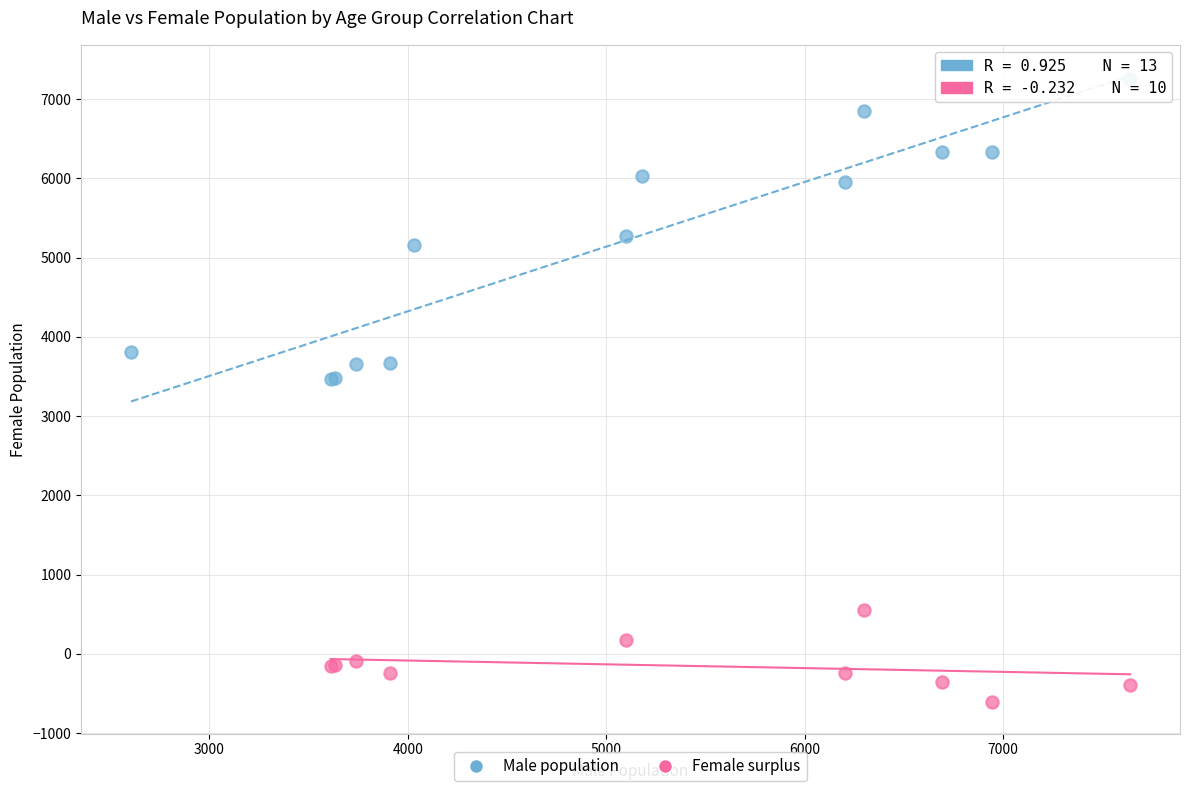

Which series has the widest spread of Y values?

Male population